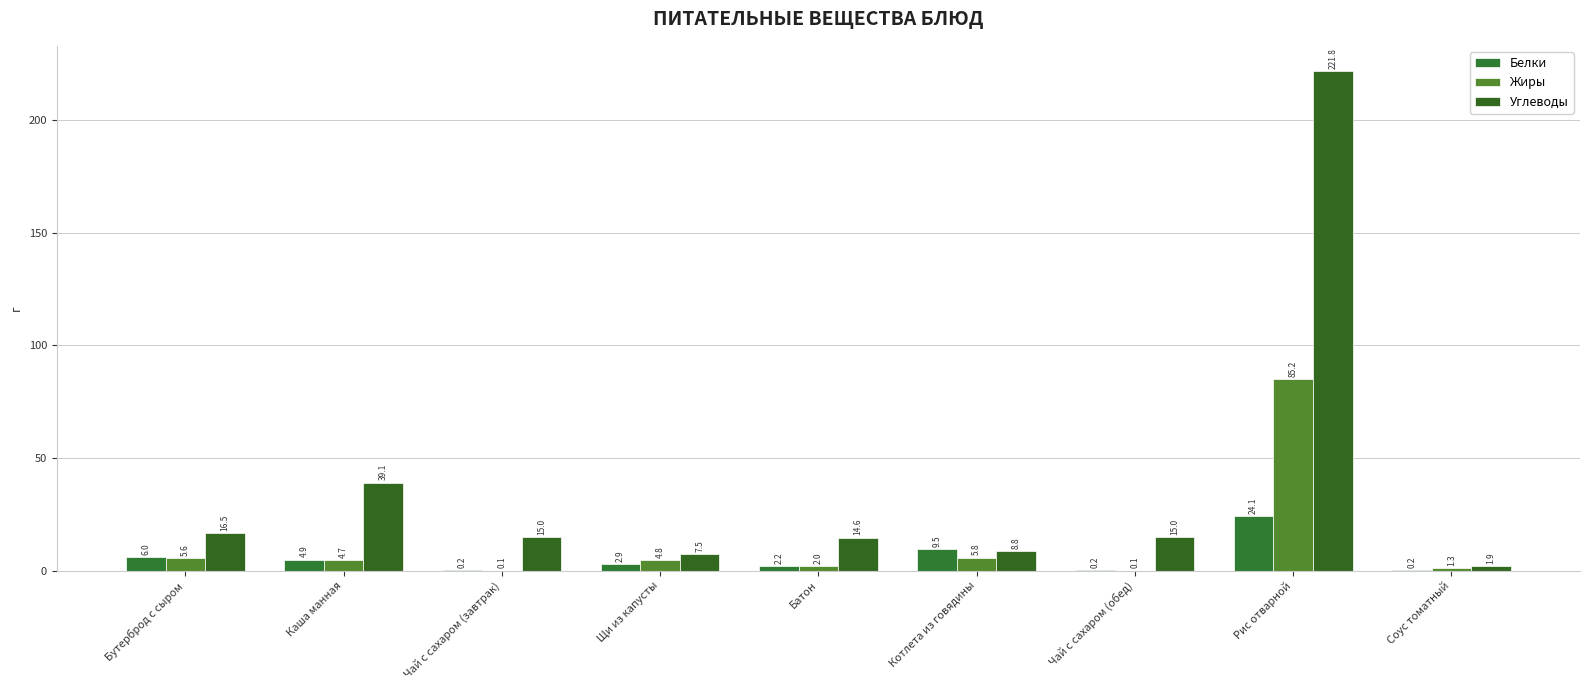

What is the difference between the highest and lowest values at Рис отварной?

197.7